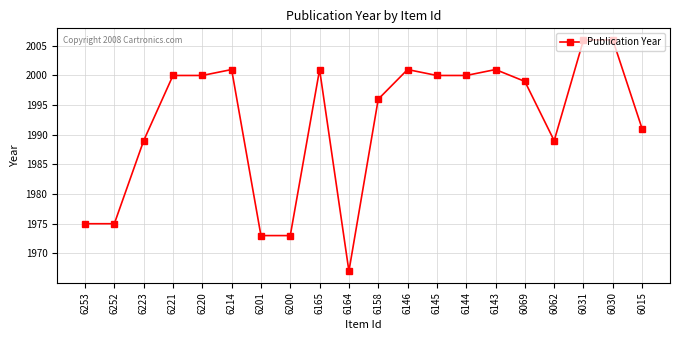

Between 6015 and 6221, which is larger?

6221